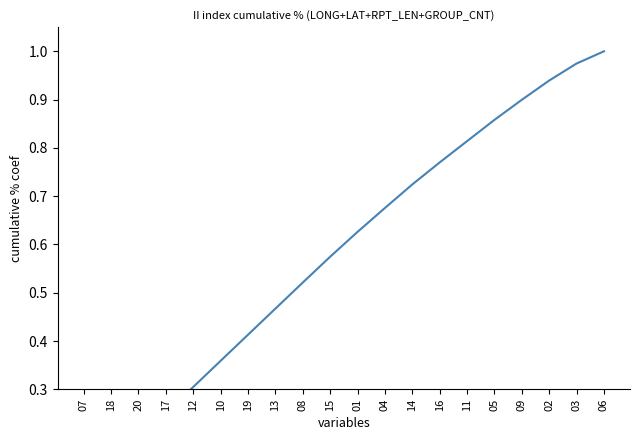

Is this an area chart (filled region under the line)?

No